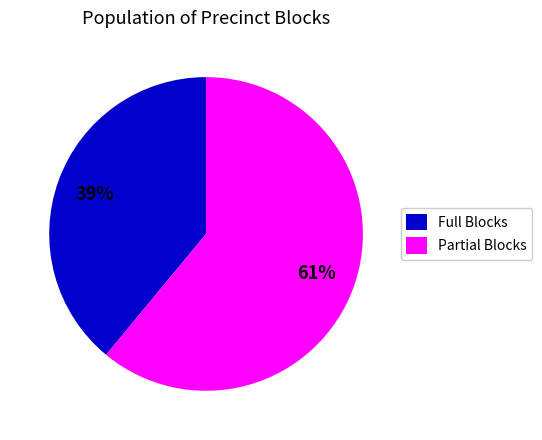

What is the ratio of the value at Full Blocks to the value at Partial Blocks?

0.6